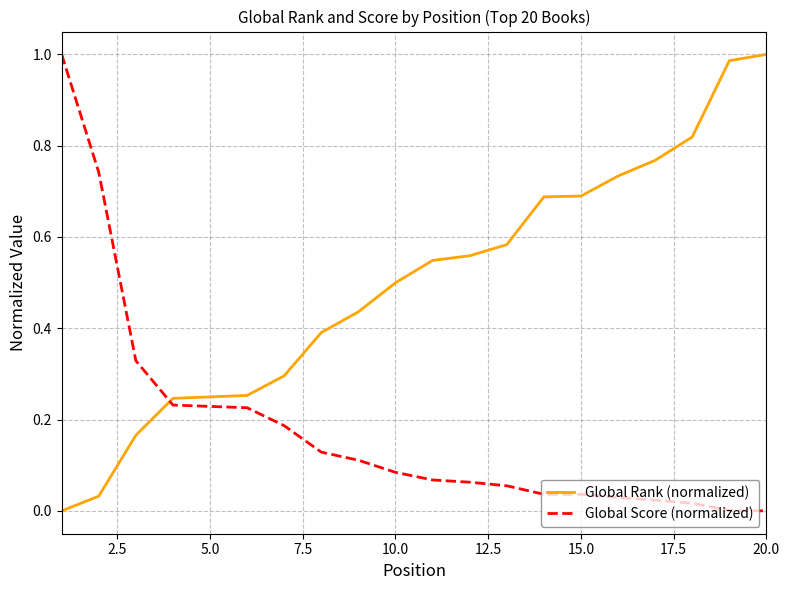

How many times do Global Rank (normalized) and Global Score (normalized) cross each other?

1